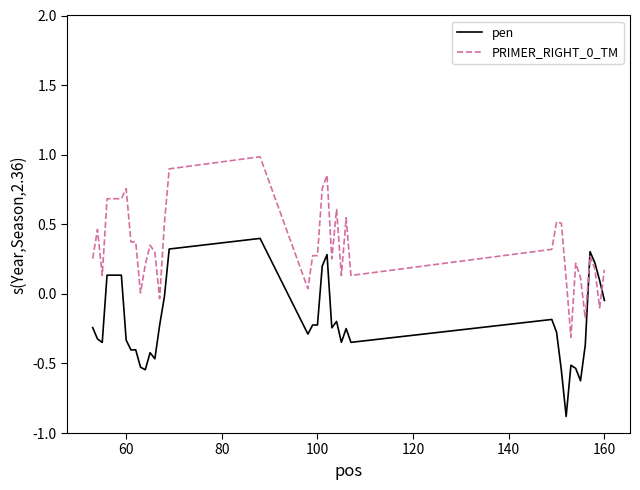

True or false: PRIMER_RIGHT_0_TM and pen cross at least once.

True